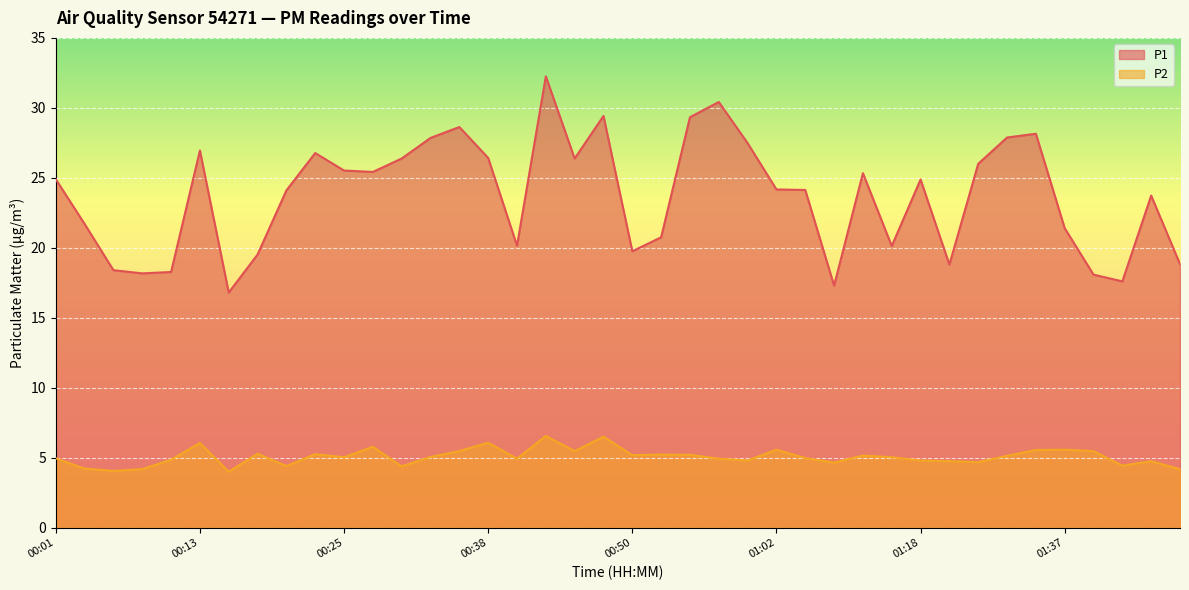

The value of P2 at 01:10 is 5.2. True or false?

True